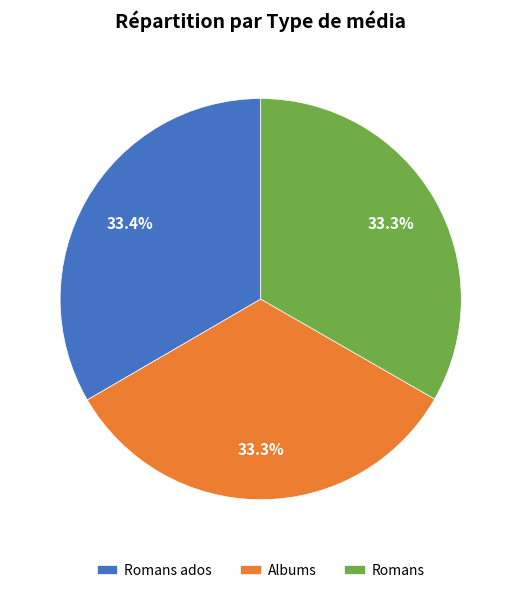

How many segments does this pie chart have?

3